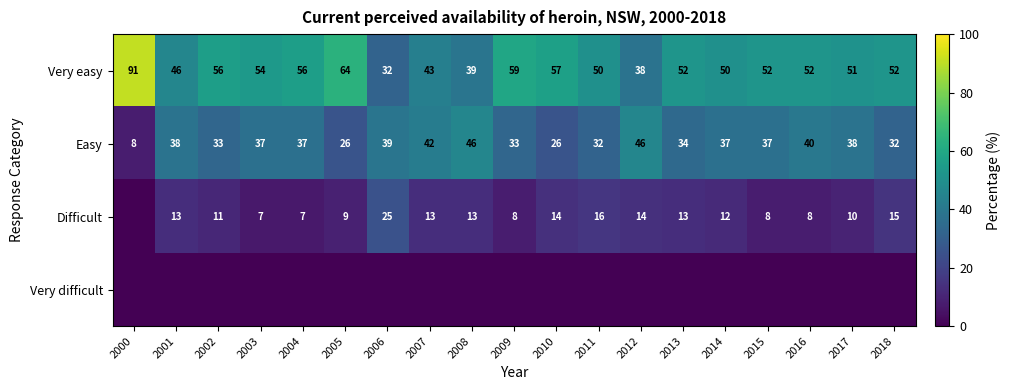

What is the difference between the Difficult values at 2011 and 2007?

3